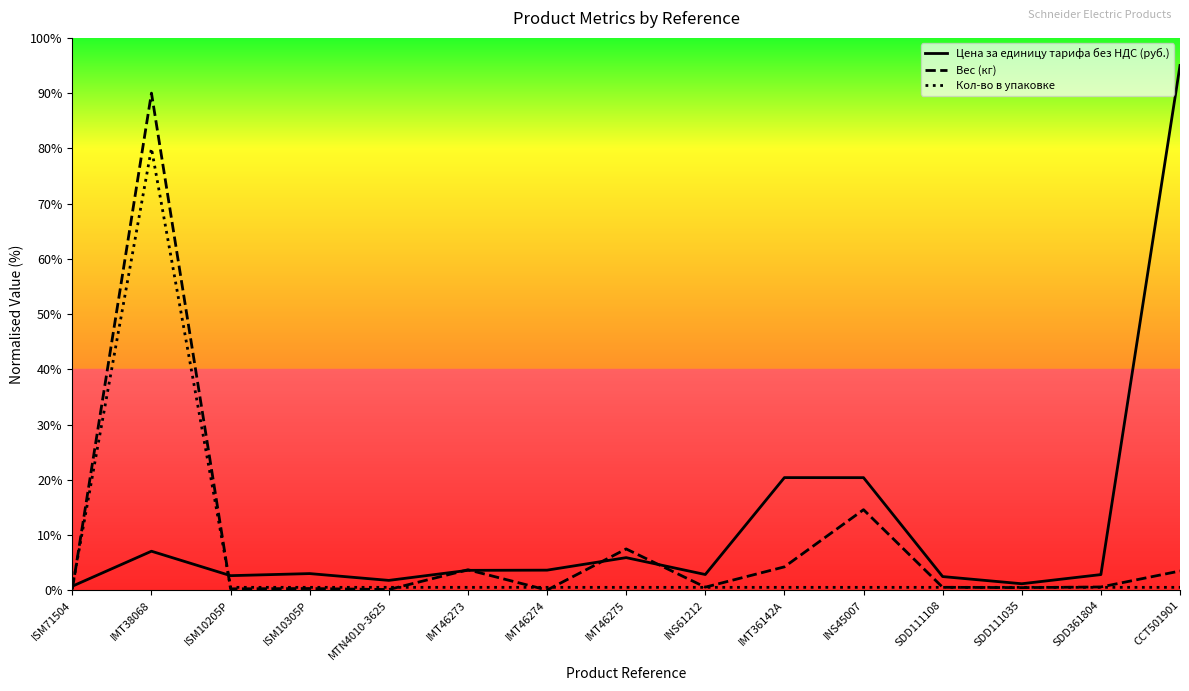

Reading right to left, transcribe all the data shown in this chart.

Цена за единицу тарифа без НДС (руб.): 95.0	2.8	1.2	2.5	20.4	20.4	2.9	5.9	3.6	3.6	1.8	3.0	2.6	7.1	0.7
Вес (кг): 3.5	0.6	0.5	0.5	14.6	4.2	0.6	7.5	0.0	3.7	0.1	0.3	0.3	90.0	0.2
Кол-во в упаковке: 0.5	0.5	0.5	0.5	0.5	0.5	0.5	0.5	0.5	0.5	0.5	0.5	0.5	80.0	0.5